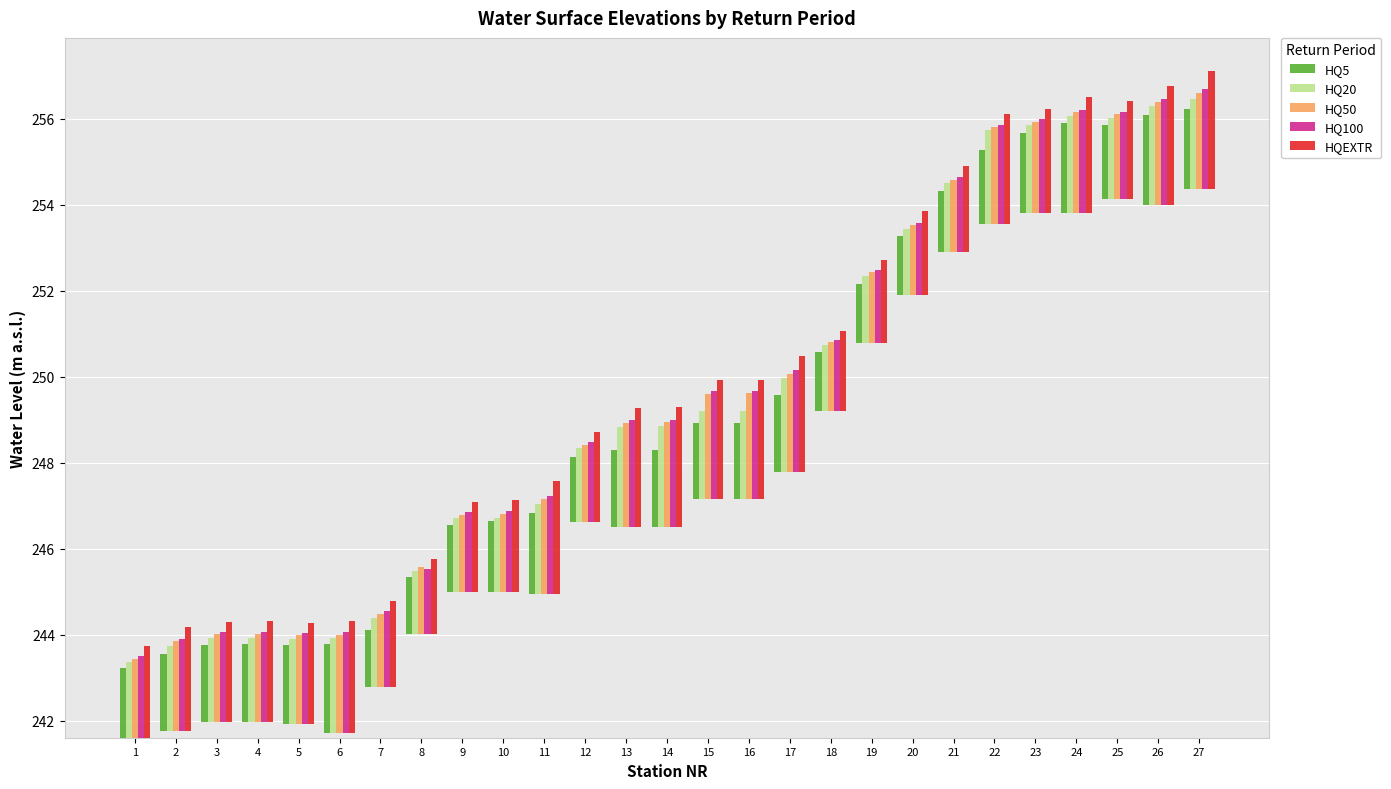

What is the spread (max minus min) of values at 25?

0.5